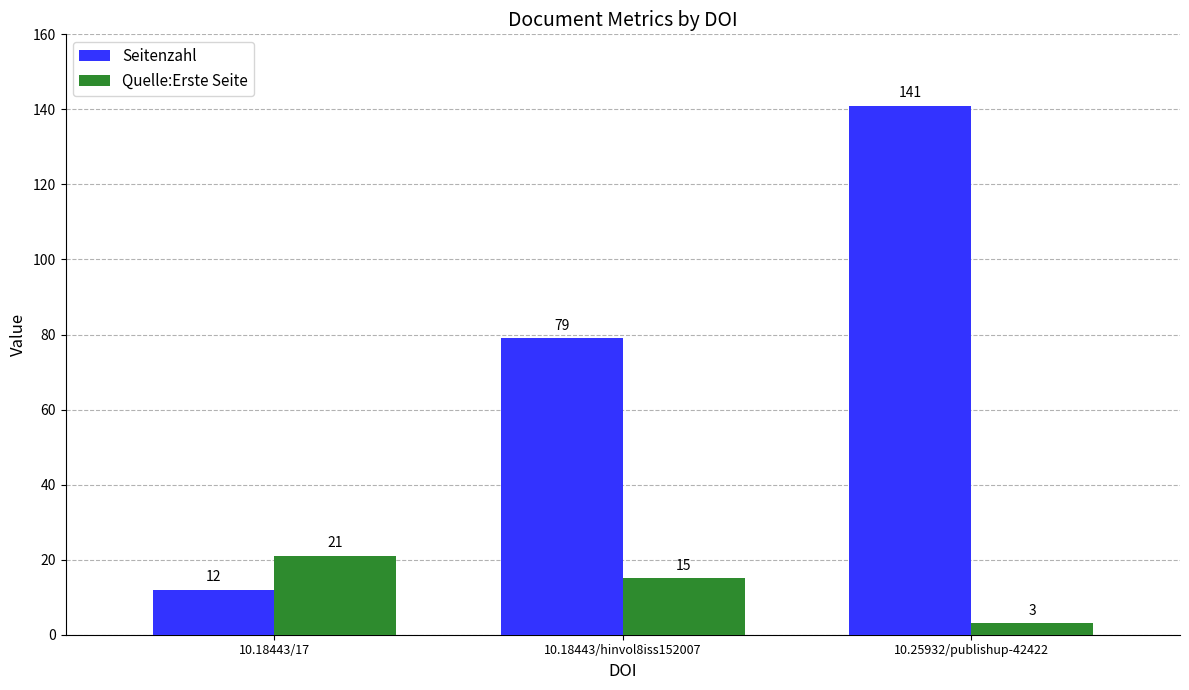

Rank the categories by Quelle:Erste Seite value from highest to lowest.

10.18443/17, 10.18443/hinvol8iss152007, 10.25932/publishup-42422